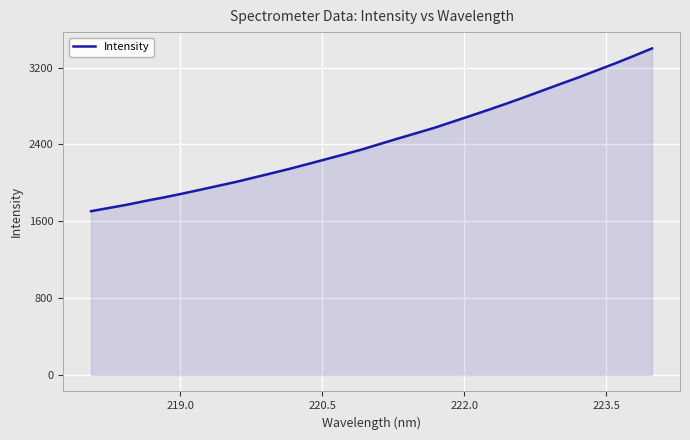

What is the difference between the maximum and minimum values?

1693.0